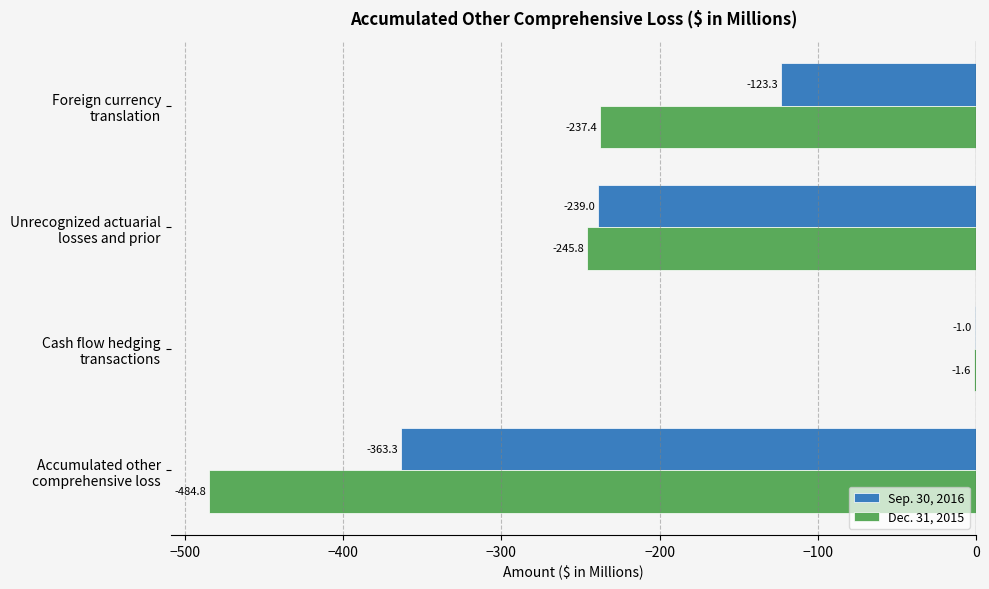

Which series has the largest total across all categories?

Sep. 30, 2016